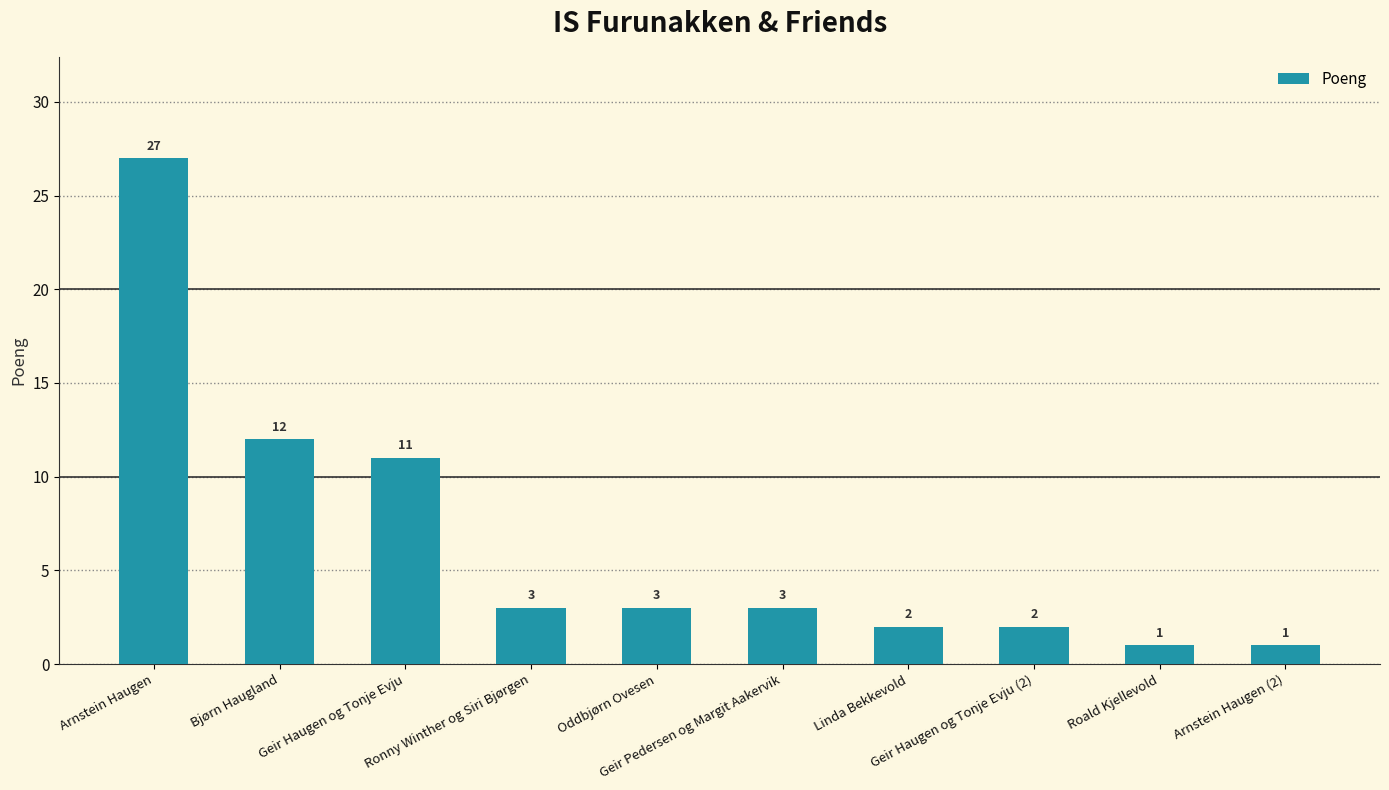

What is the value of the 9th bar from the left?

1